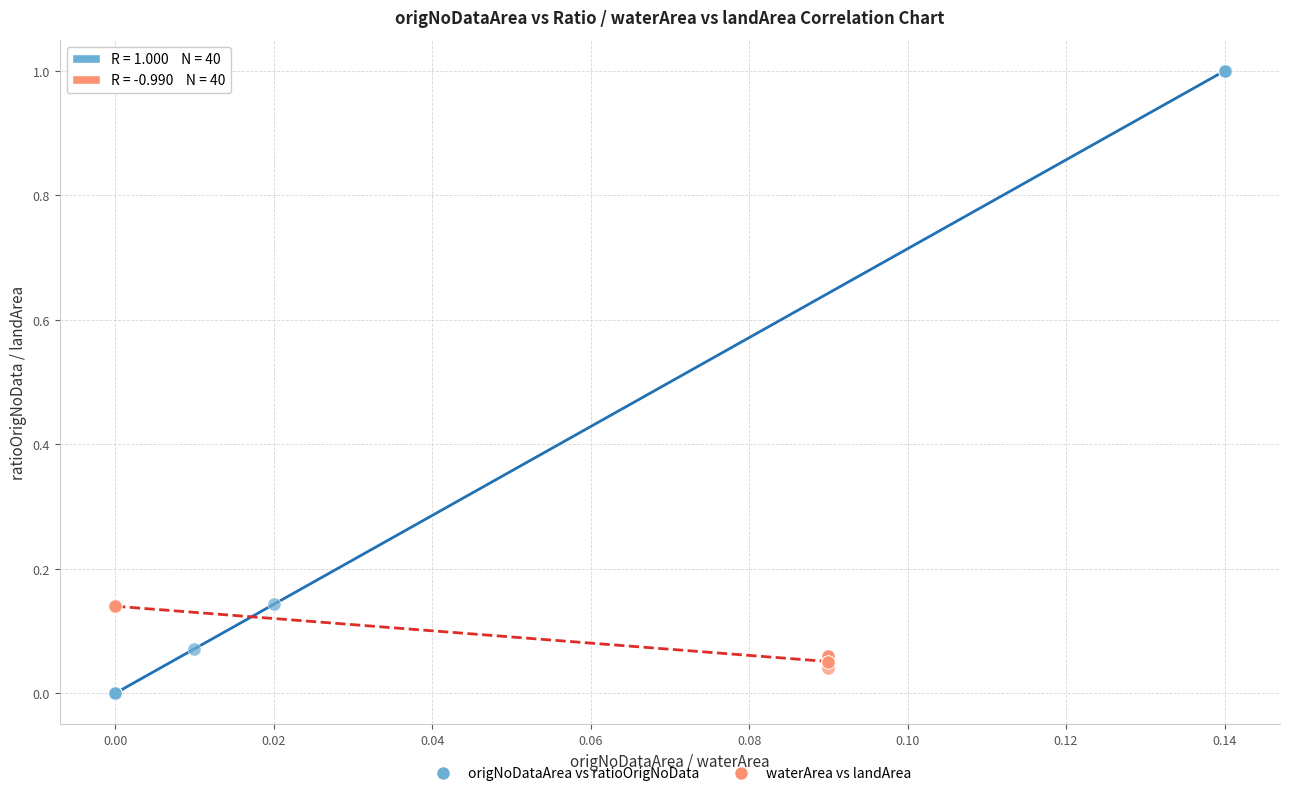

Which series has the largest Y range (max minus min)?

origNoDataArea vs ratioOrigNoData